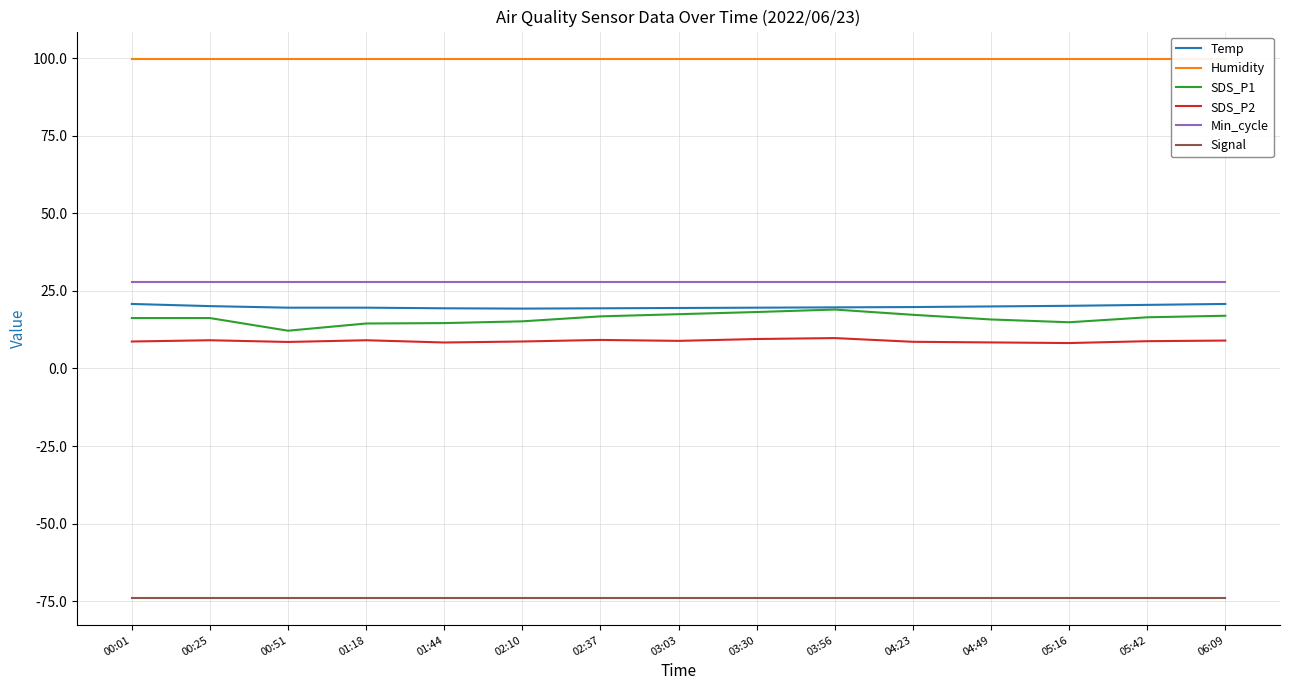

What value does the SDS_P1 series have at 03:30?

18.2